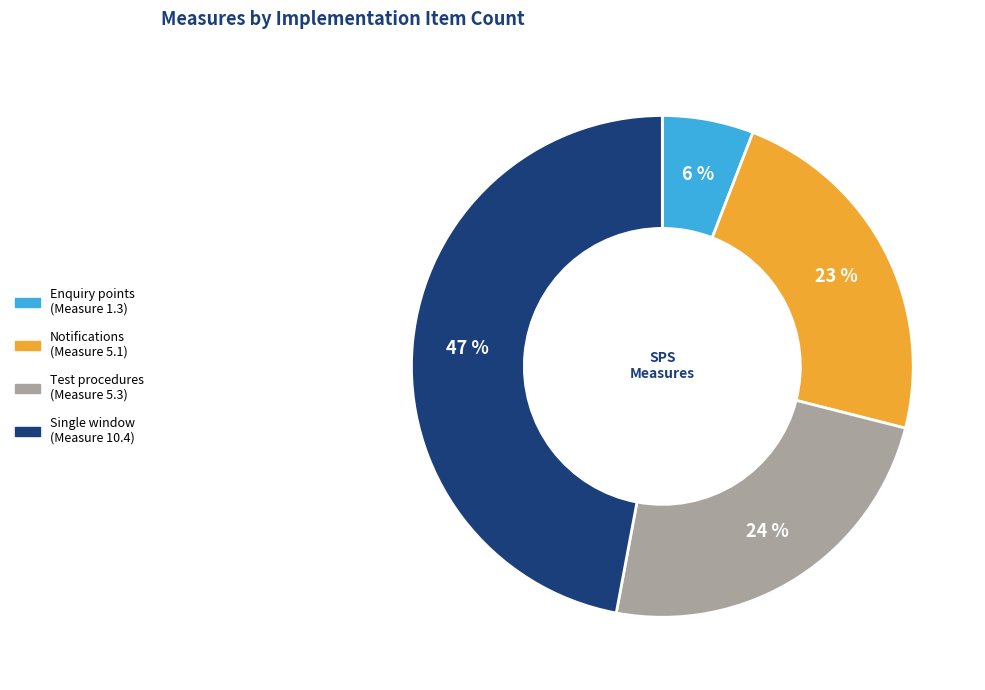

To the nearest percent, what is the difference between the largest and smallest slice percentages?

41%